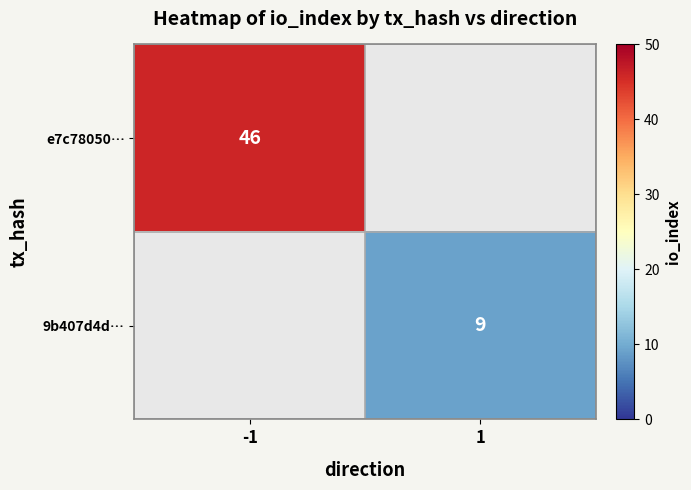

The e7c78050… series shows 46 at -1. True or false?

True